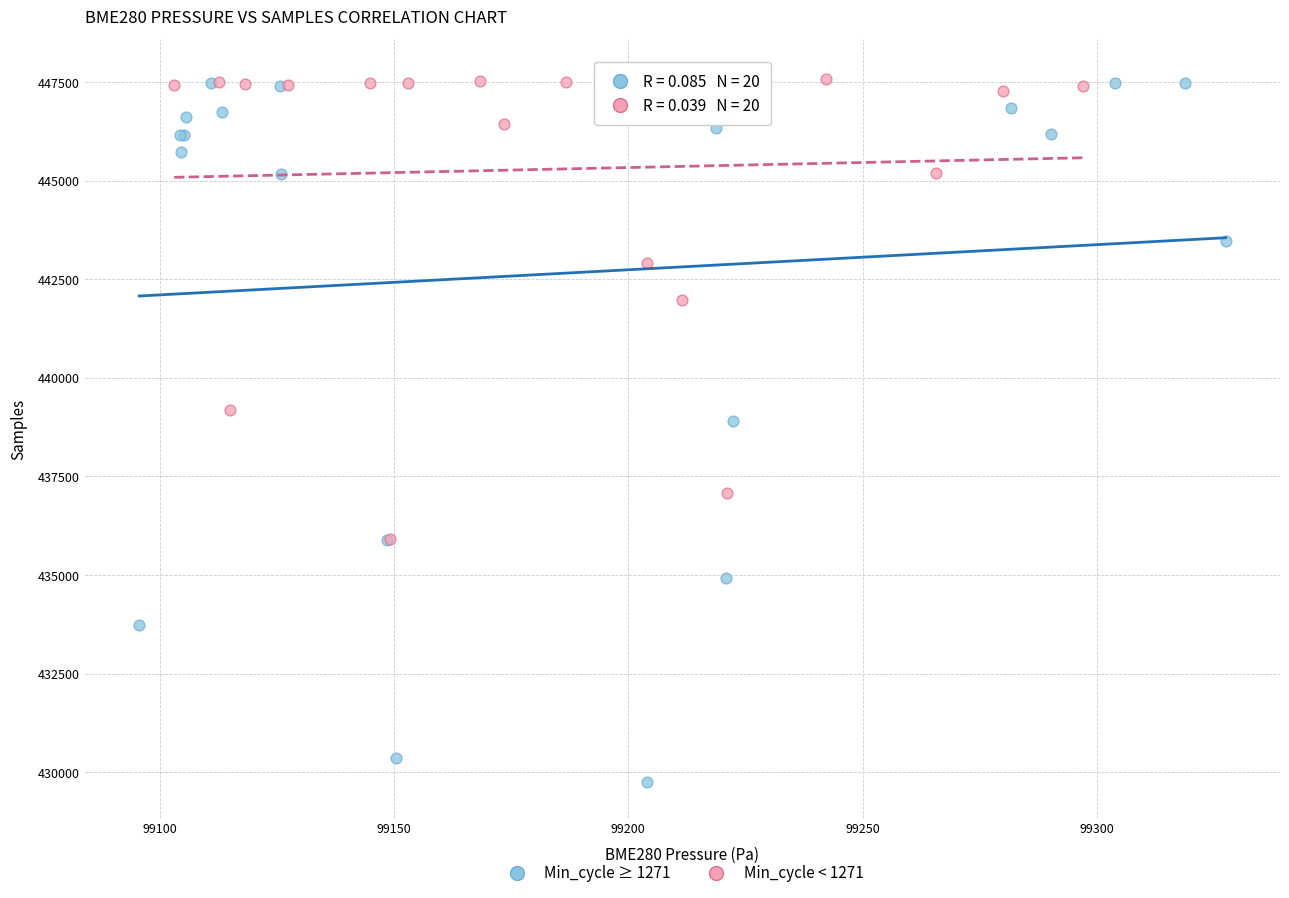

Which series has the widest spread of Y values?

Min_cycle ≥ 1271